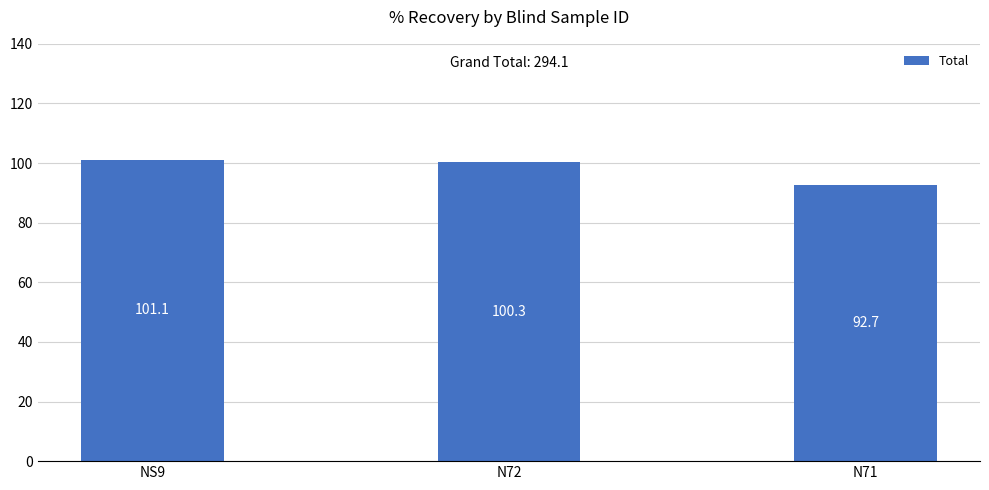

Are the bars horizontal?

No